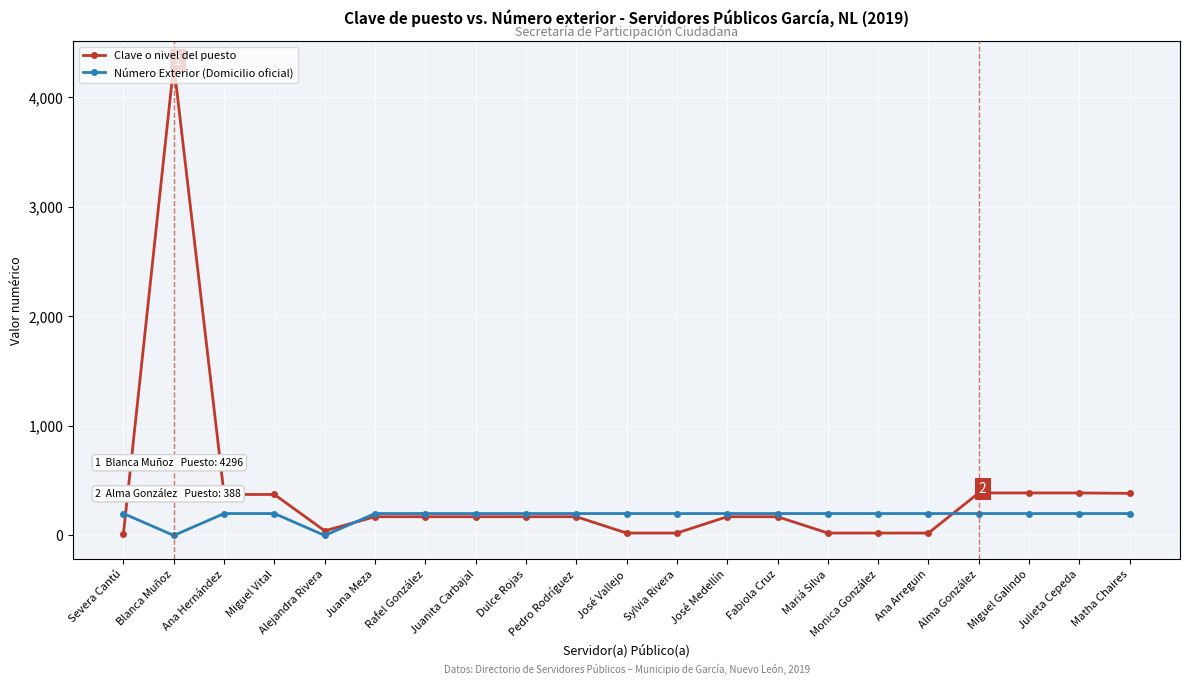

Is it true that Clave o nivel del puesto equals 650 at Matha Chaires?

False